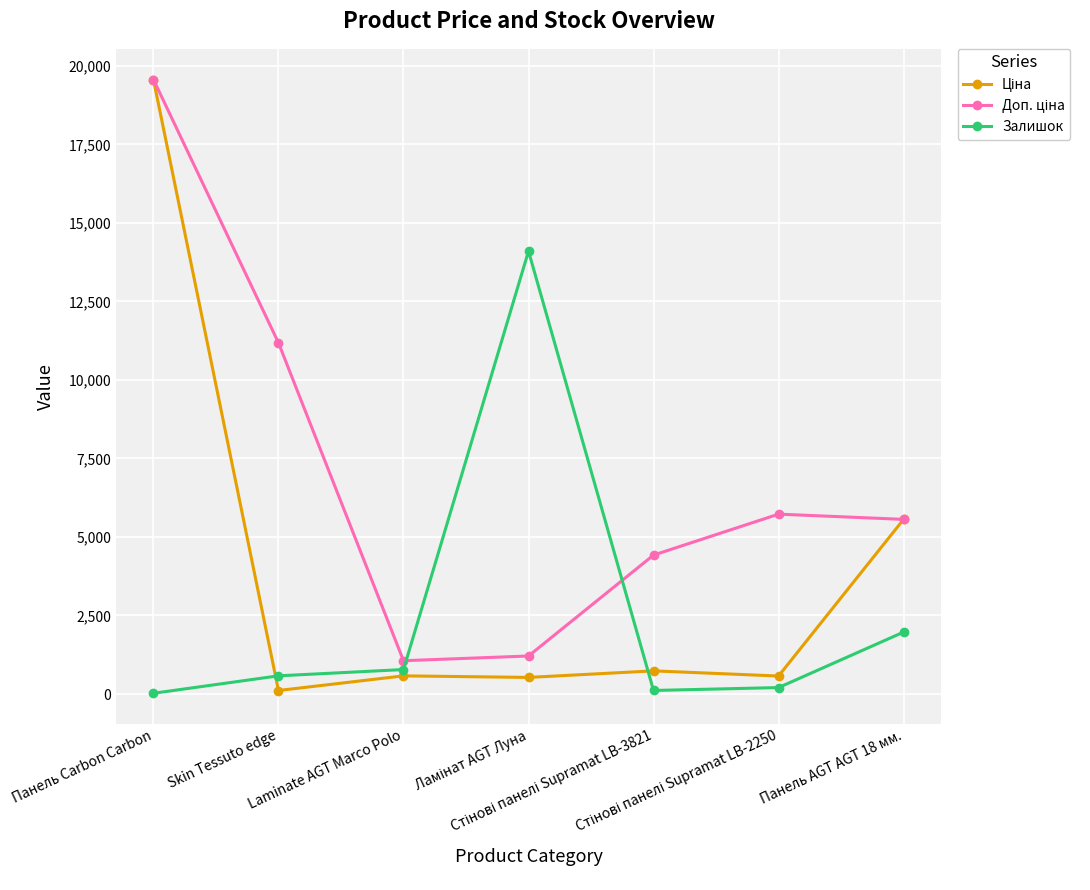

True or false: Залишок has more than 0 points higher than both neighbors.

True